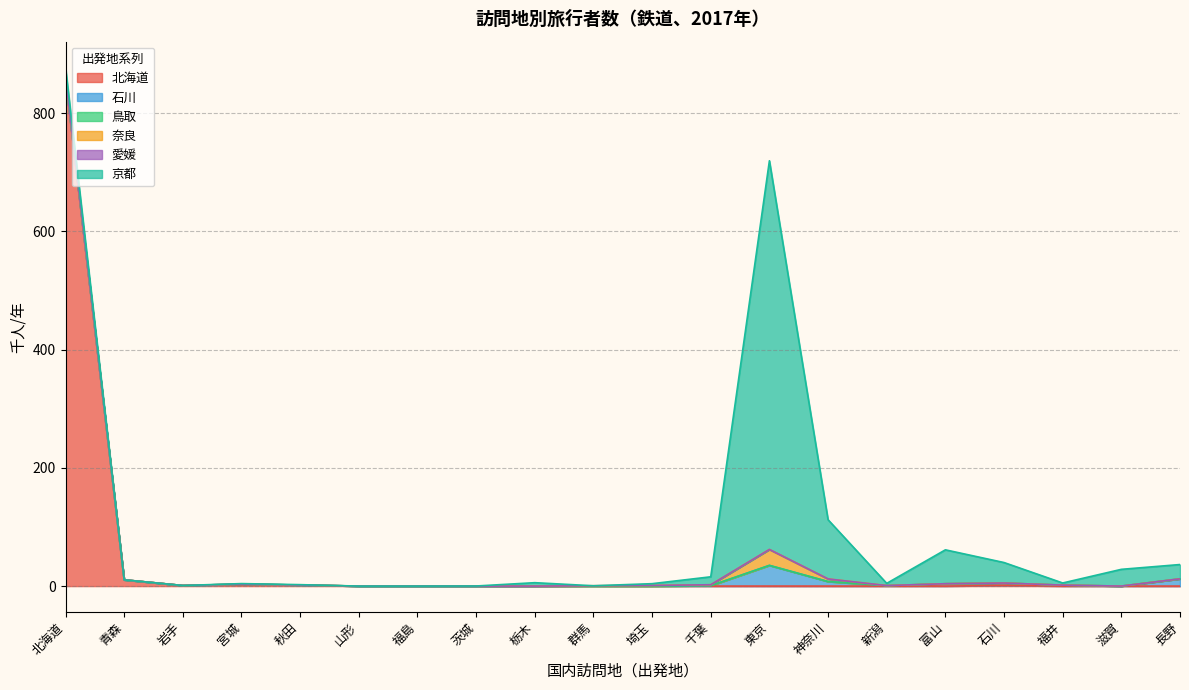

Which series changed the most between 茨城 and 石川?

京都